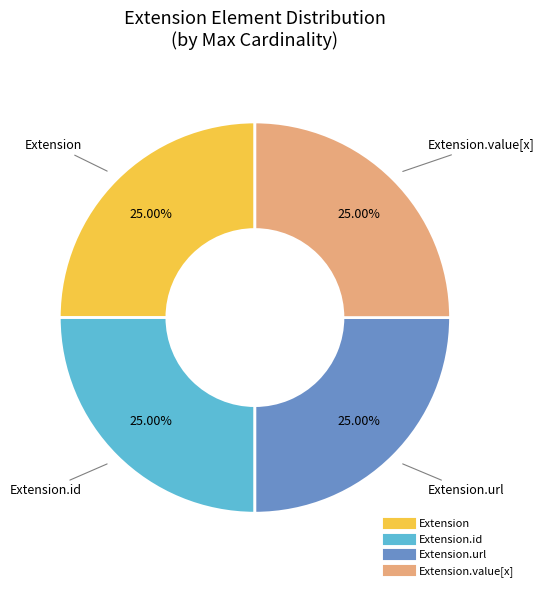

Is there a majority slice in this chart?

No